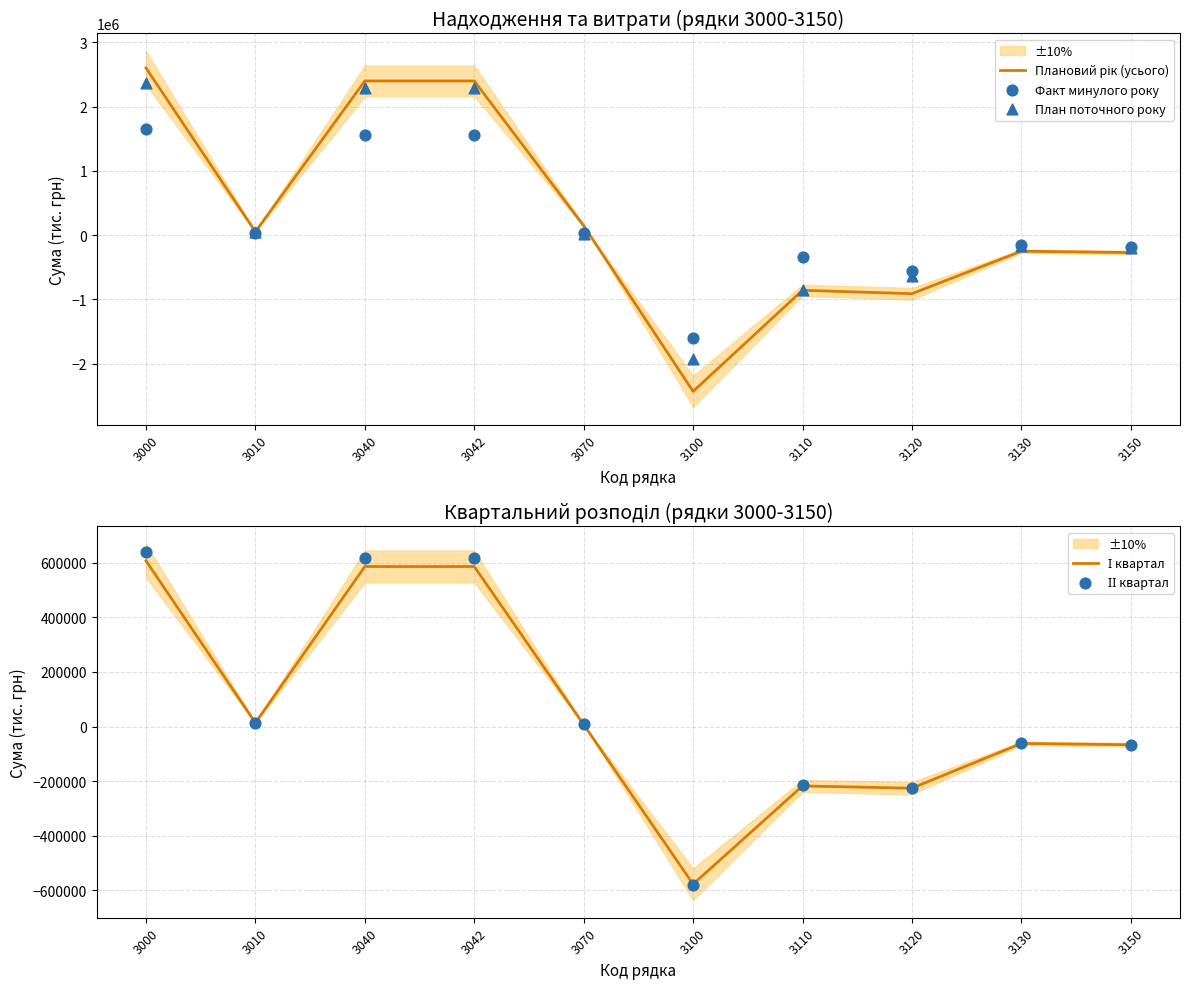

Which series reaches the maximum Y coordinate?

Плановий рік (усього)